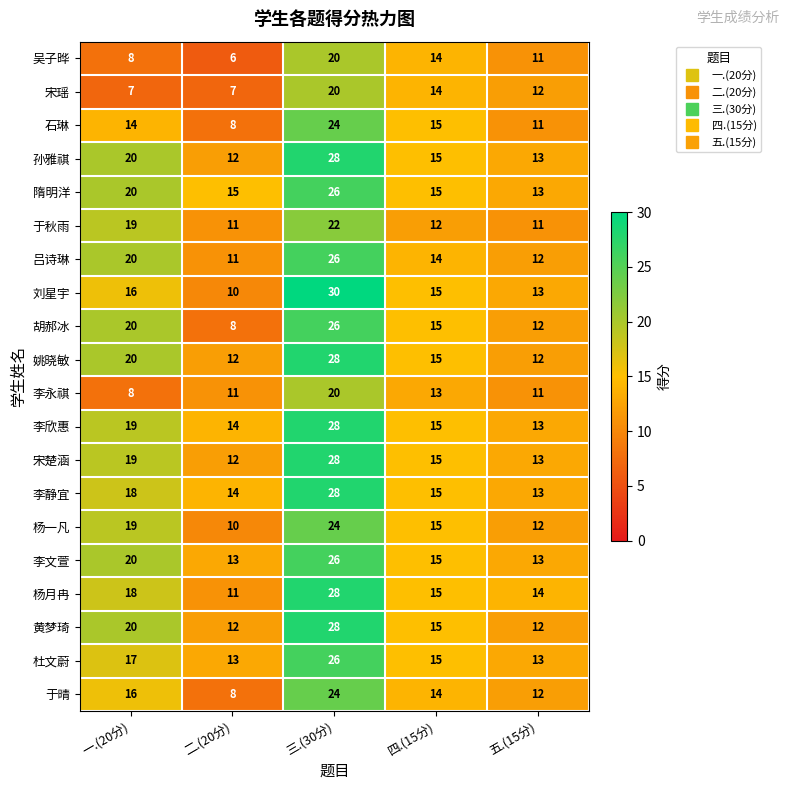

What is the difference between the maximum and minimum values in the 黄梦琦 series?

16